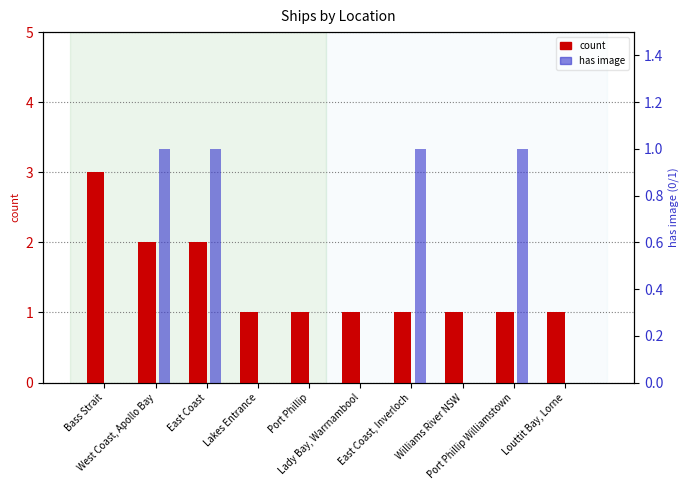

Which series has the widest spread of values?

count